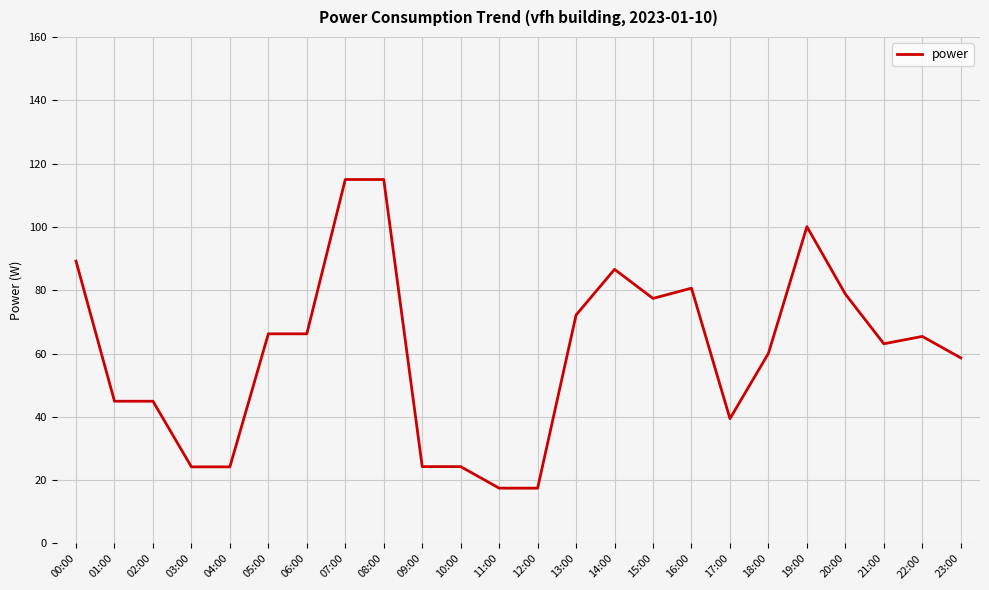

What position from the right is 12:00?

12